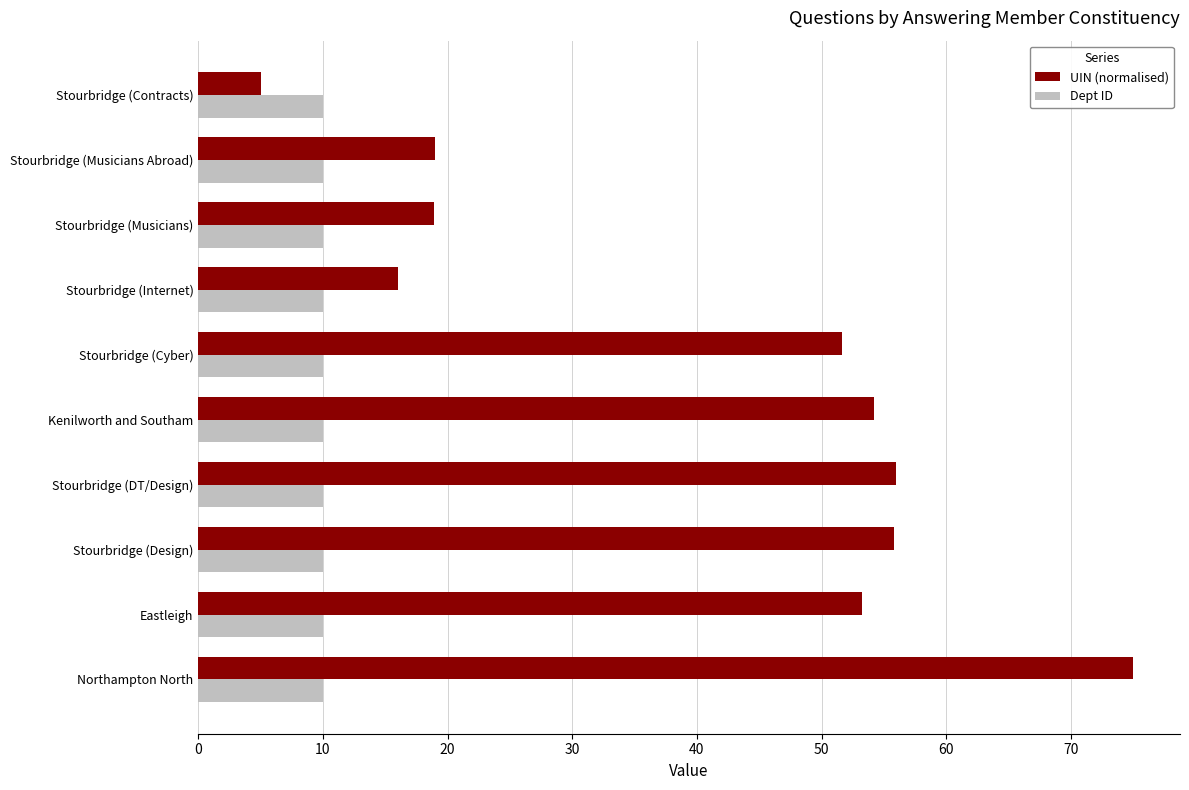

What is the total value across all series at Stourbridge (Internet)?

26.0